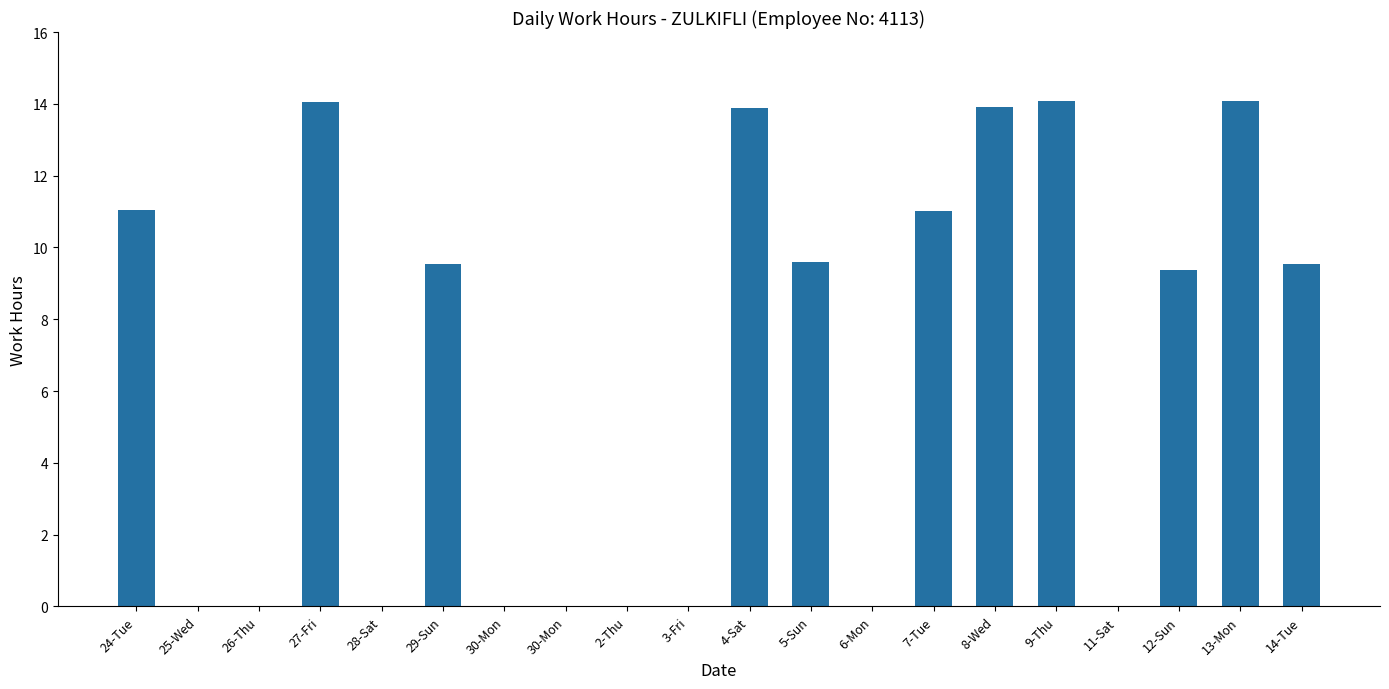

The value at 25-Wed is 0.0. True or false?

True